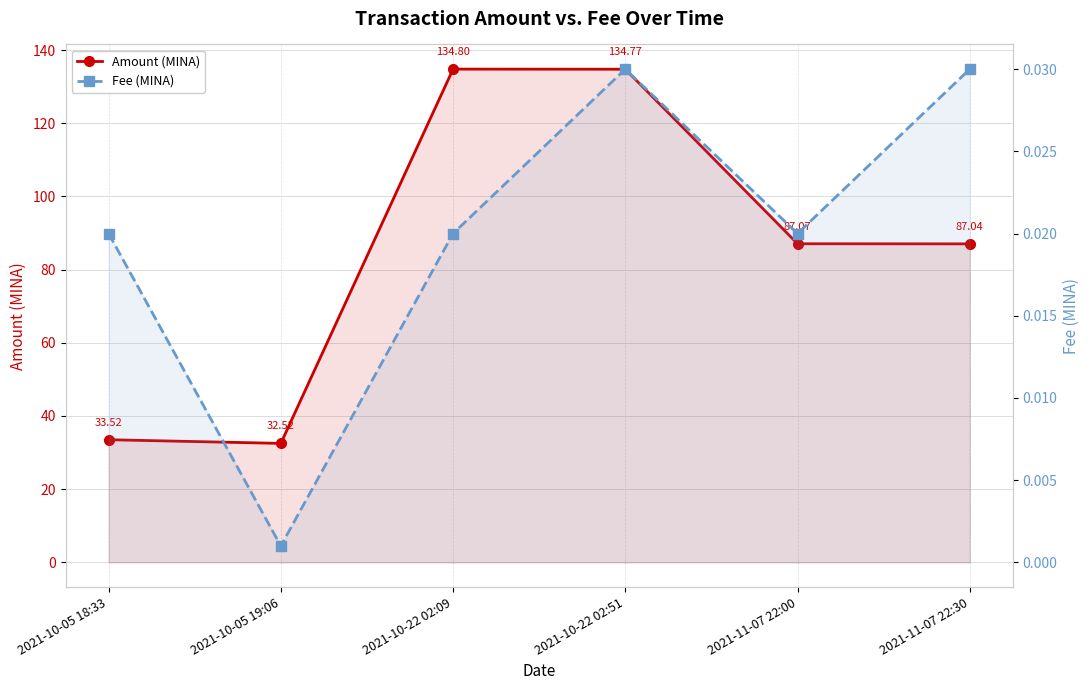

Which category has the lowest value in the Fee (MINA) series?

2021-10-05 19:06